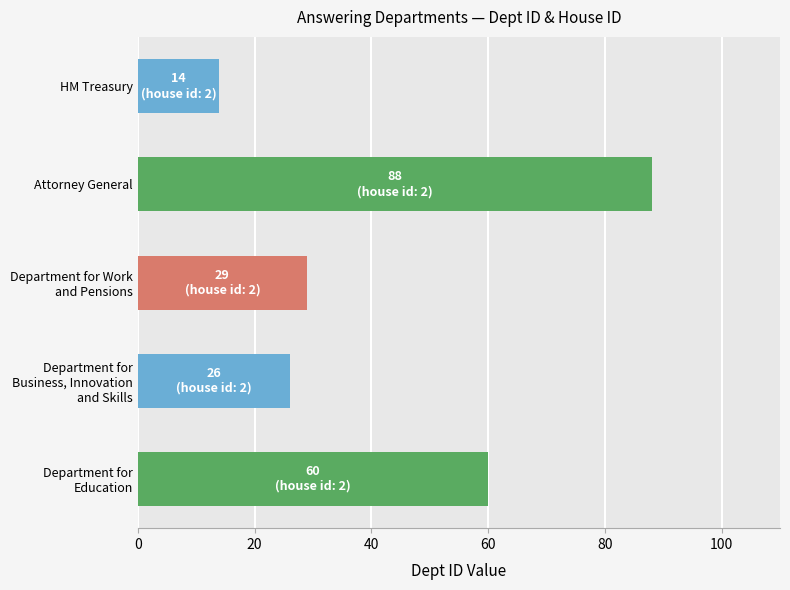

The chart shows a value of 88 at Attorney General. True or false?

True